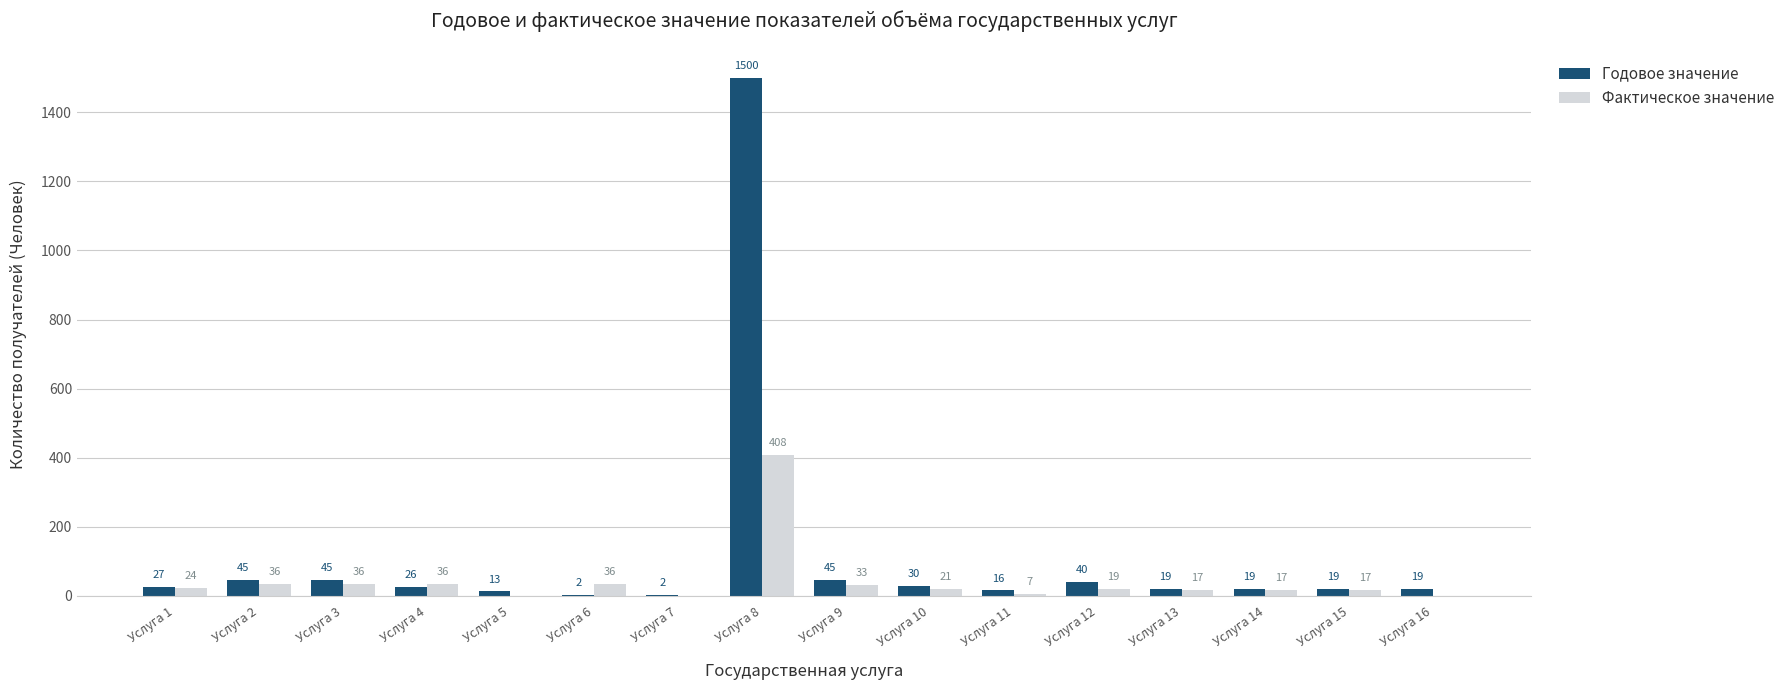

Which series changed the most between Услуга 1 and Услуга 4?

Фактическое значение